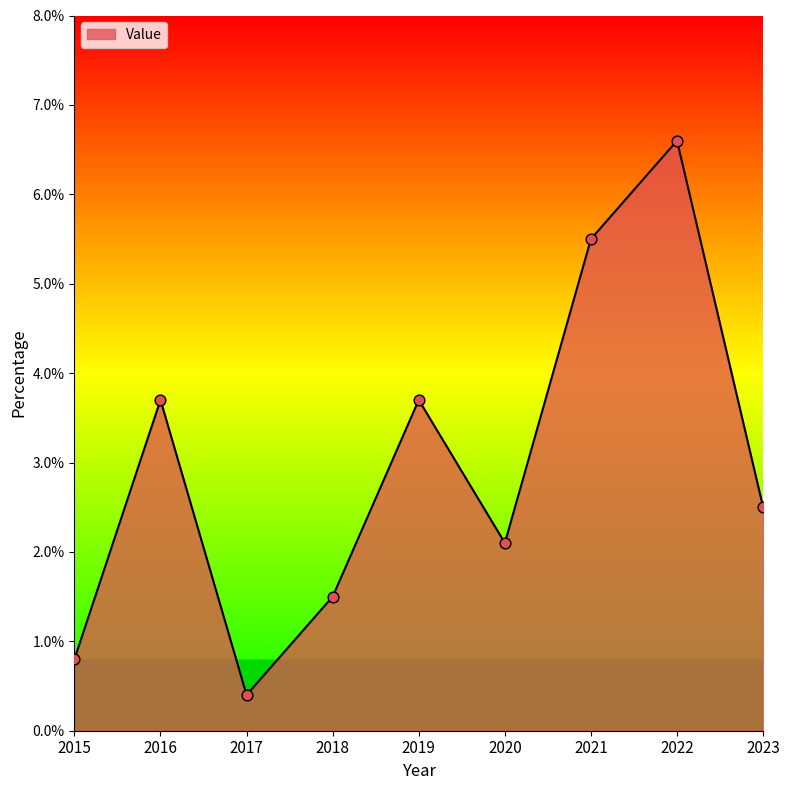

Approximately how many times larger is the value at 2019 compared to 2021?

0.7